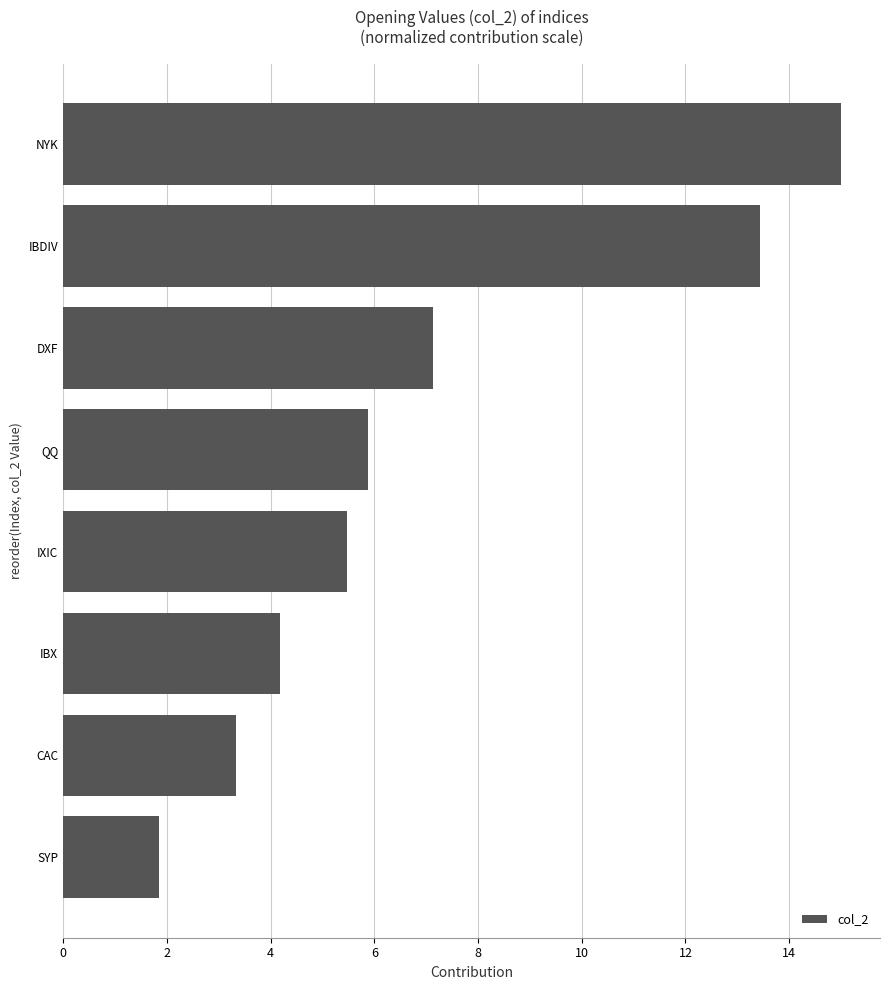

How many bars are there in total?

8